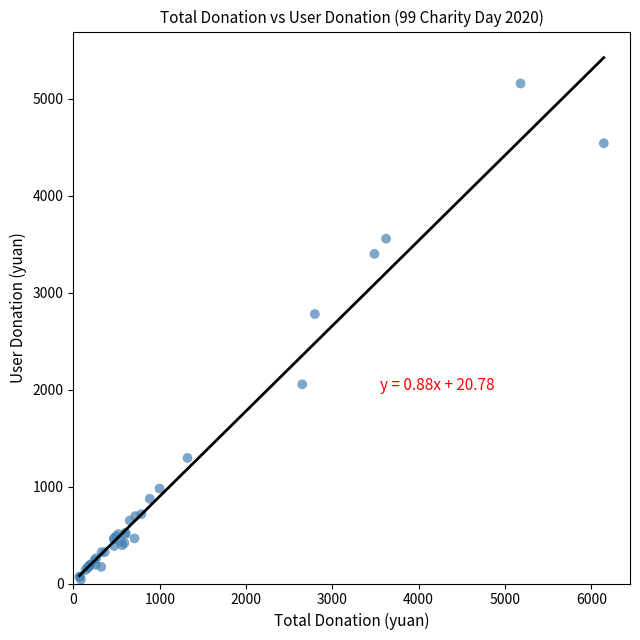

What Y value in the scatter plot is closest to 2599?

2780.0